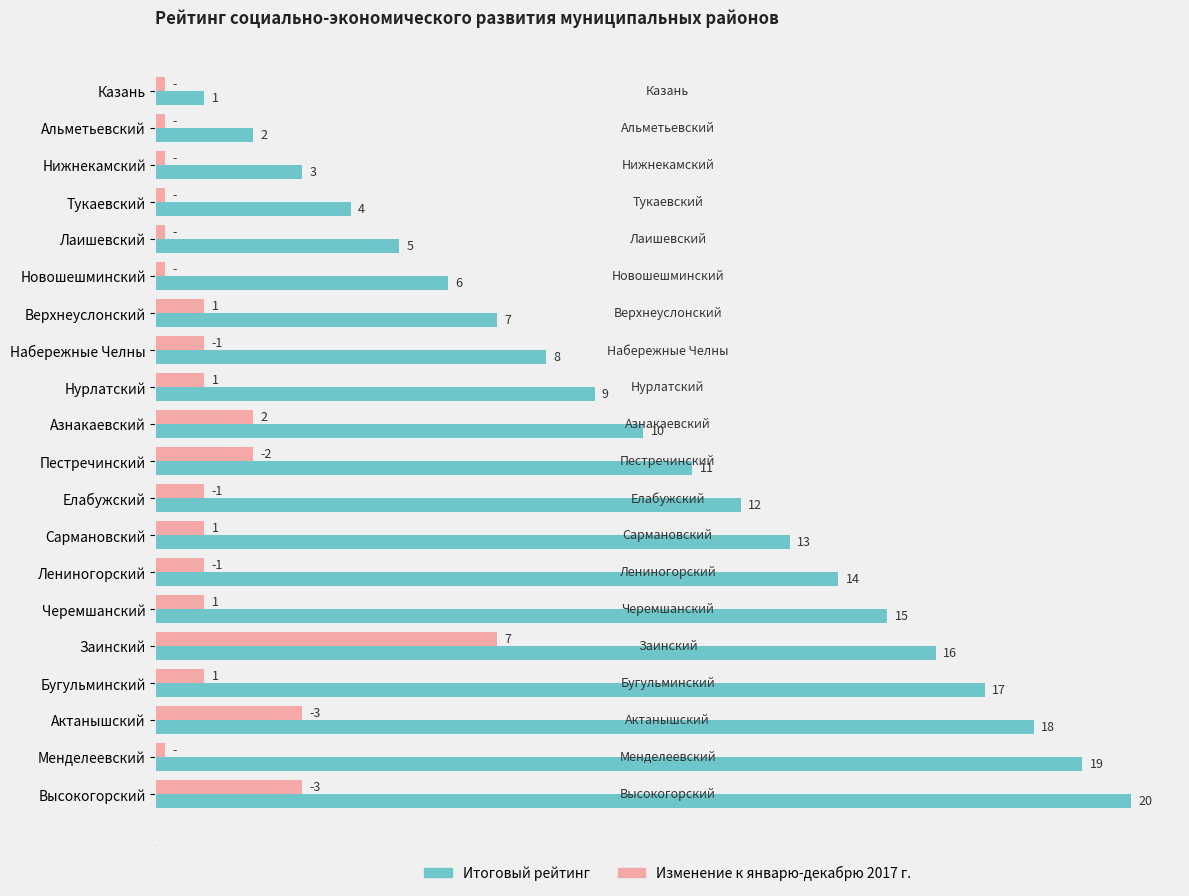

List the series in order of their overall mean, lowest first.

Изменение к январю-декабрю 2017 г., Итоговый рейтинг